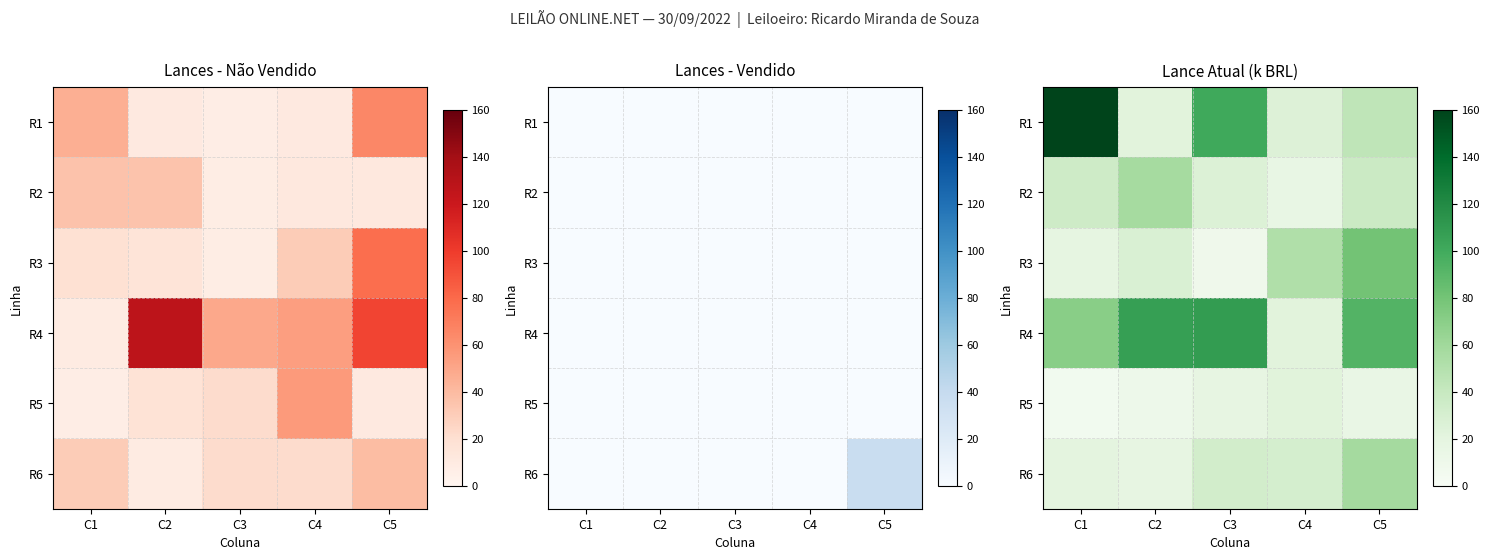

What is the greatest value displayed?

300